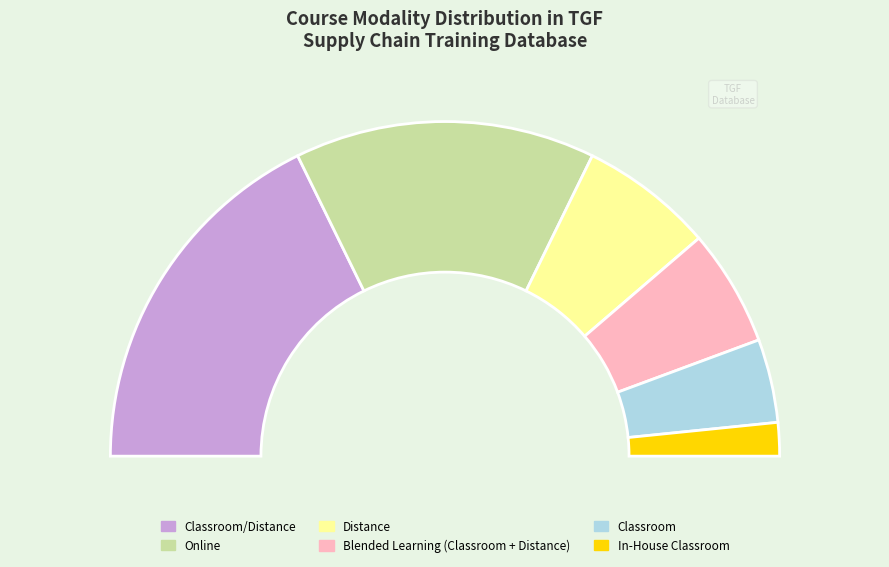

Which category has the biggest portion of the pie?

Classroom/Distance